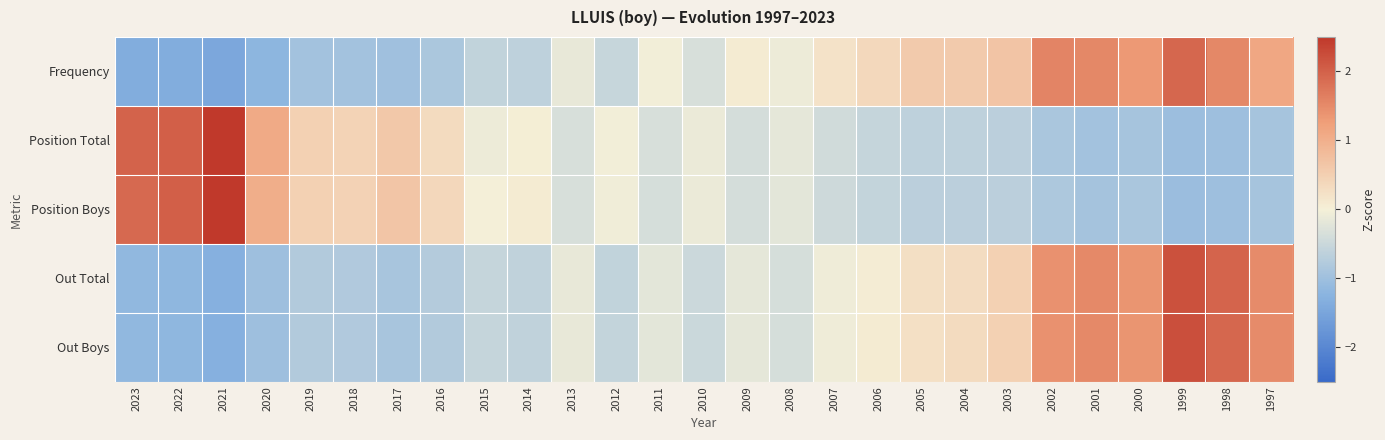

Reading left to right, transcribe all the data shown in this chart.

Frequency: 2023=-1.3	2022=-1.3	2021=-1.4	2020=-1.2	2019=-0.9	2018=-0.9	2017=-1.0	2016=-0.8	2015=-0.6	2014=-0.6	2013=-0.1	2012=-0.5	2011=-0.0	2010=-0.3	2009=0.1	2008=-0.1	2007=0.2	2006=0.4	2005=0.6	2004=0.6	2003=0.7	2002=1.6	2001=1.5	2000=1.3	1999=1.9	1998=1.5	1997=1.1
Position Total: 2023=2.0	2022=2.0	2021=3.1	2020=1.1	2019=0.5	2018=0.4	2017=0.6	2016=0.3	2015=-0.1	2014=0.0	2013=-0.4	2012=-0.0	2011=-0.3	2010=-0.1	2009=-0.4	2008=-0.2	2007=-0.4	2006=-0.5	2005=-0.6	2004=-0.6	2003=-0.7	2002=-0.9	2001=-1.0	2000=-0.9	1999=-1.0	1998=-1.0	1997=-0.9
Position Boys: 2023=1.9	2022=2.0	2021=3.1	2020=1.0	2019=0.5	2018=0.5	2017=0.6	2016=0.4	2015=-0.0	2014=0.1	2013=-0.3	2012=-0.1	2011=-0.4	2010=-0.1	2009=-0.4	2008=-0.2	2007=-0.5	2006=-0.6	2005=-0.7	2004=-0.7	2003=-0.7	2002=-0.8	2001=-0.9	2000=-0.9	1999=-1.0	1998=-1.0	1997=-0.9
Out Total: 2023=-1.2	2022=-1.2	2021=-1.3	2020=-1.0	2019=-0.8	2018=-0.8	2017=-0.9	2016=-0.8	2015=-0.5	2014=-0.6	2013=-0.2	2012=-0.6	2011=-0.2	2010=-0.5	2009=-0.2	2008=-0.4	2007=-0.1	2006=0.1	2005=0.3	2004=0.3	2003=0.5	2002=1.4	2001=1.5	2000=1.4	1999=2.2	1998=2.0	1997=1.5
Out Boys: 2023=-1.2	2022=-1.2	2021=-1.3	2020=-1.0	2019=-0.8	2018=-0.8	2017=-0.9	2016=-0.8	2015=-0.5	2014=-0.6	2013=-0.1	2012=-0.6	2011=-0.2	2010=-0.5	2009=-0.2	2008=-0.4	2007=-0.1	2006=0.1	2005=0.2	2004=0.3	2003=0.5	2002=1.4	2001=1.5	2000=1.4	1999=2.2	1998=1.9	1997=1.5